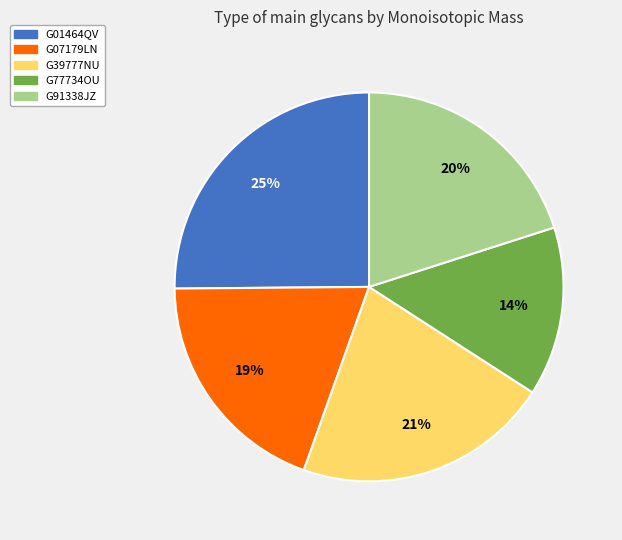

To the nearest percent, what is the difference between the G77734OU and G91338JZ slice percentages?

6%